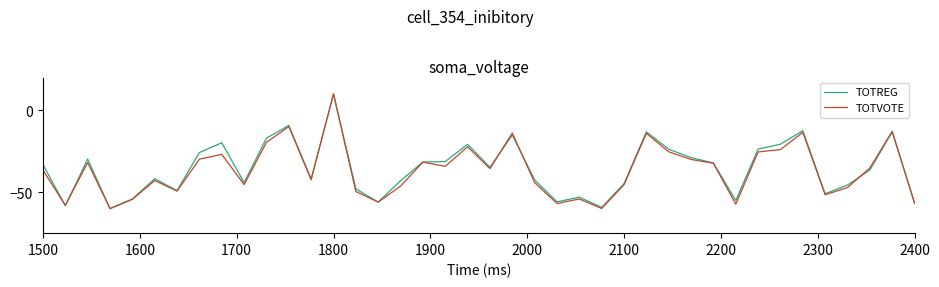

What is the minimum value for TOTREG?

-60.0